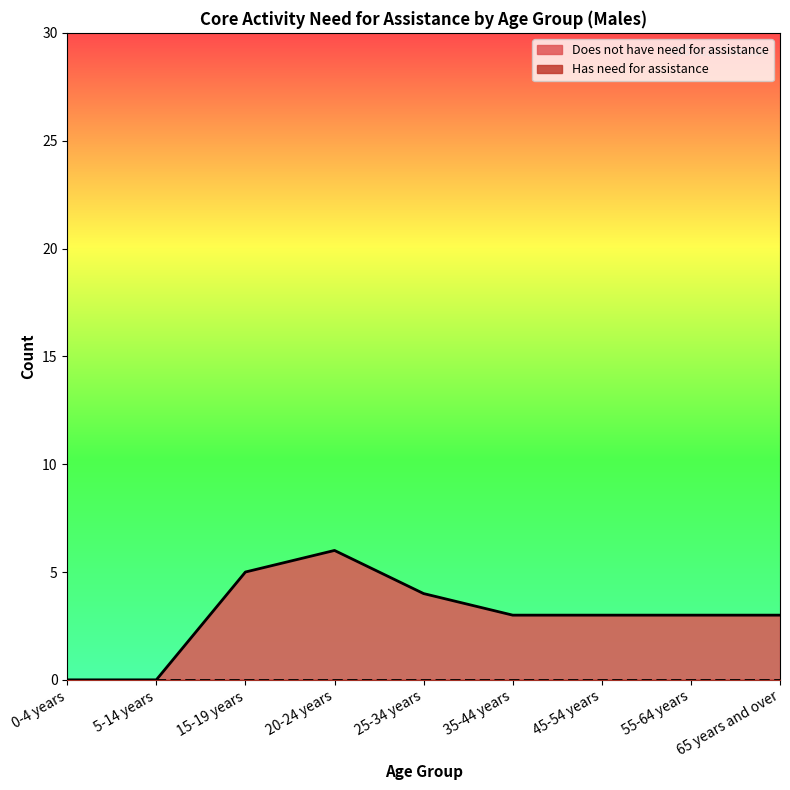

What is the maximum value shown in the chart?

6